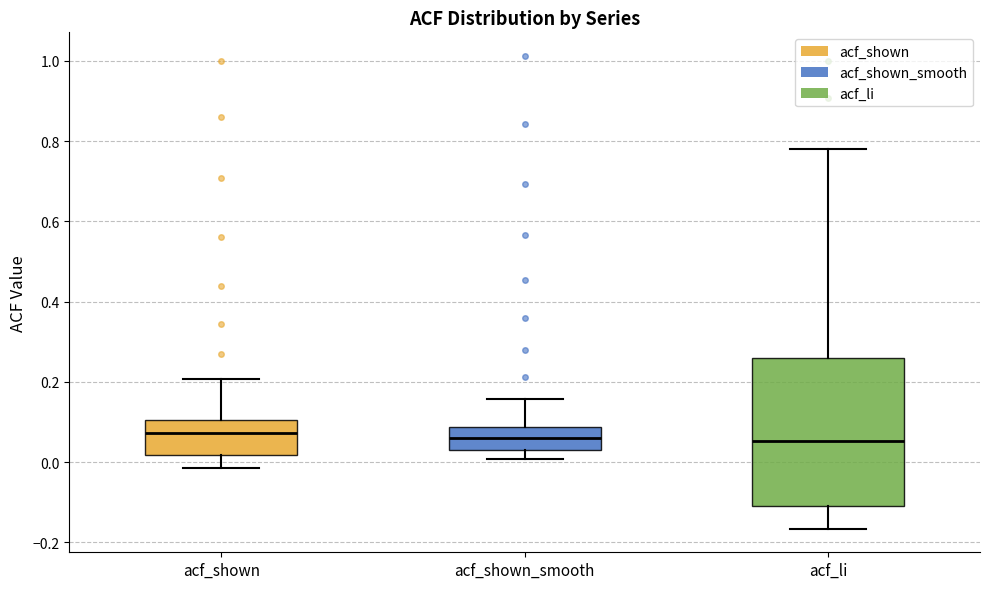

Where does the median line of the box for acf_shown sit on the y-axis? The values are not printed on the chart, so give them approximately, as read against the axis.

0.08